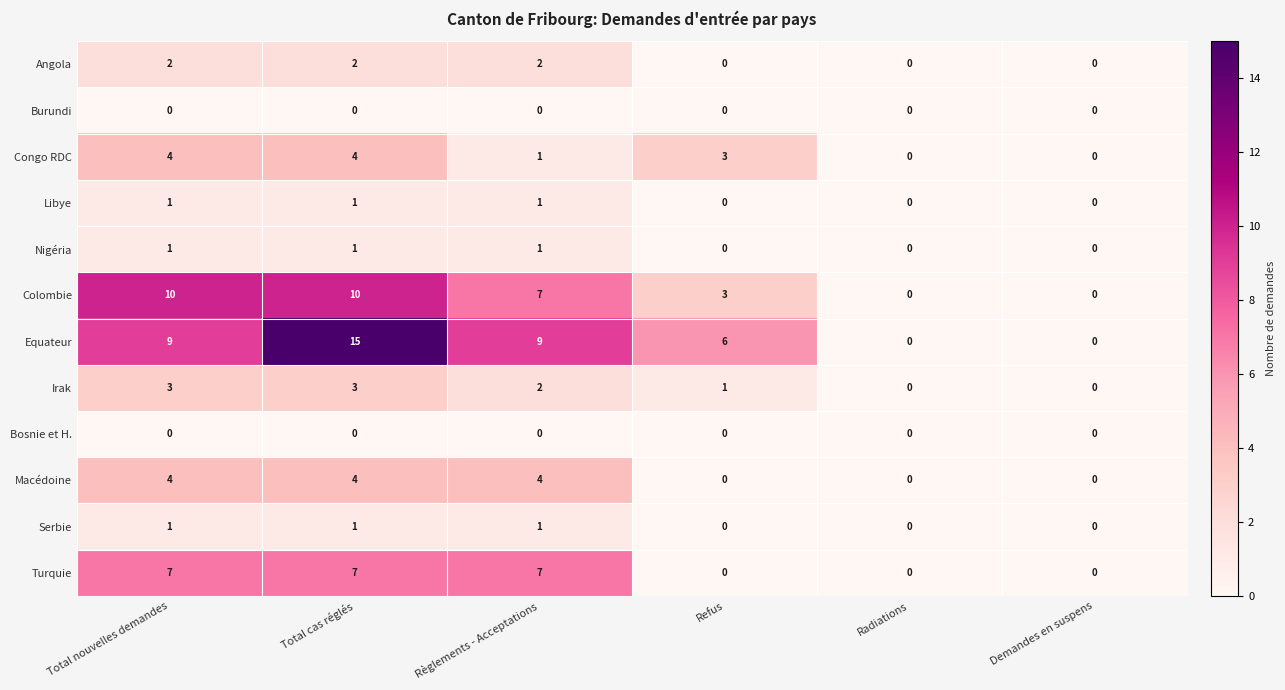

What is the difference between the highest and lowest values at Refus?

6